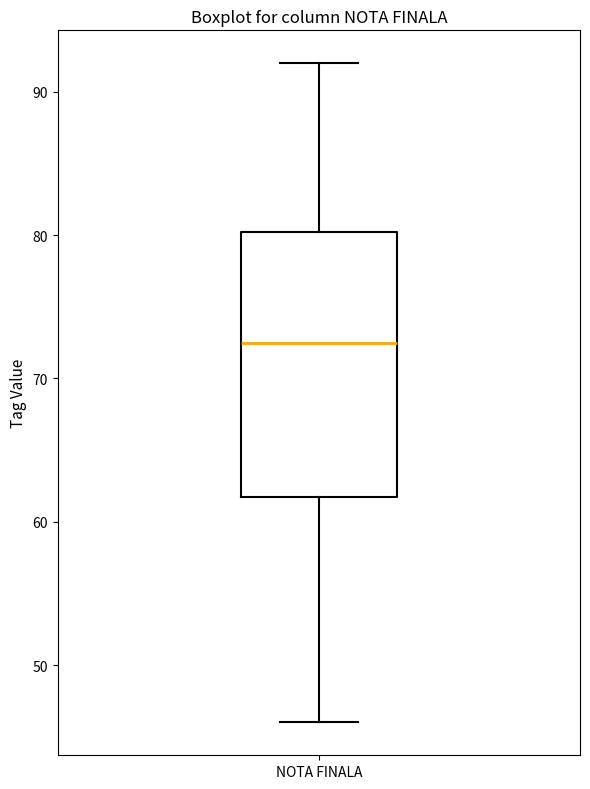

Read this box plot against the y-axis: the position of the median line, the range covered by the box, and the ends of both whiskers. The values are not printed on the chart, so give them approximately, as read against the axis.

median 73, box 62 to 80, whiskers 46 to 92